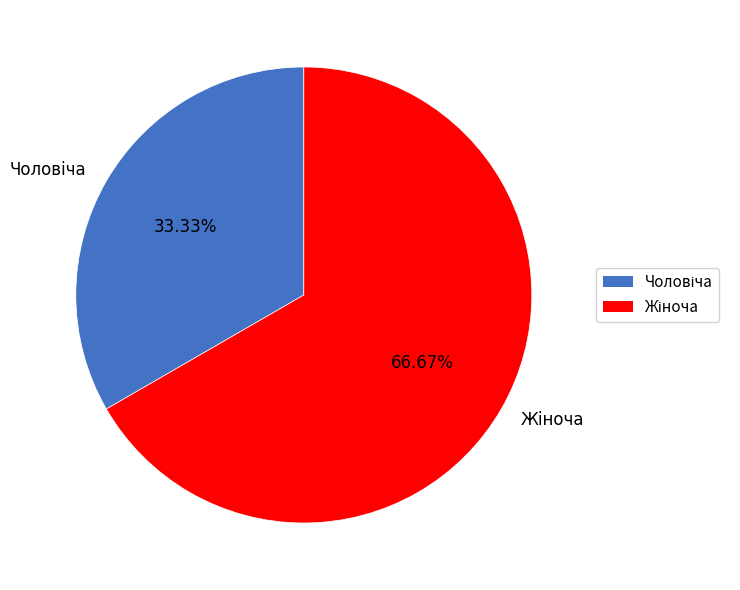

Is there any slice that represents more than half of the pie?

Yes